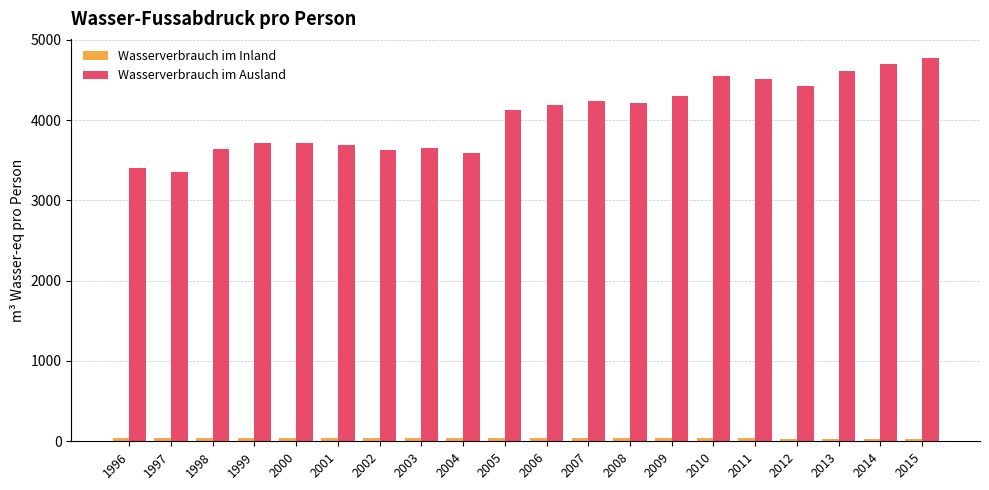

At how many categories does at least one series exceed 3167?

20